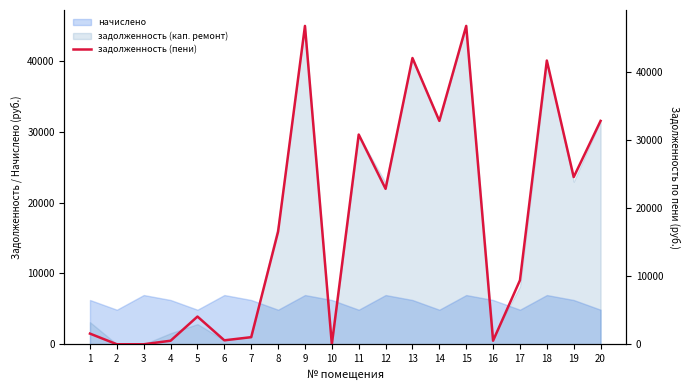

Is it true that the value at 4 is 363.5?

False